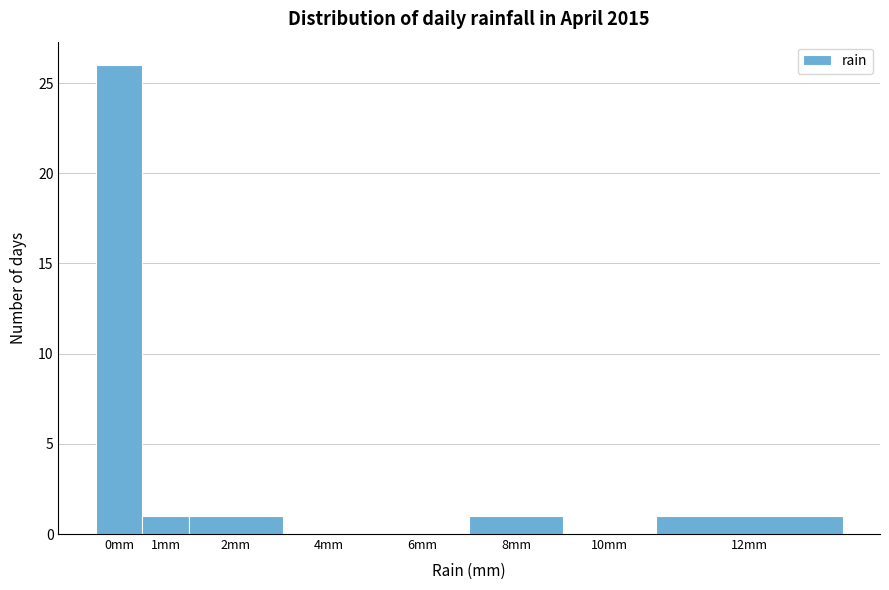

Reading left to right, list all the values displayed in this chart.

0mm=26	1mm=1	2mm=1	4mm=0	6mm=0	8mm=1	10mm=0	12mm=1